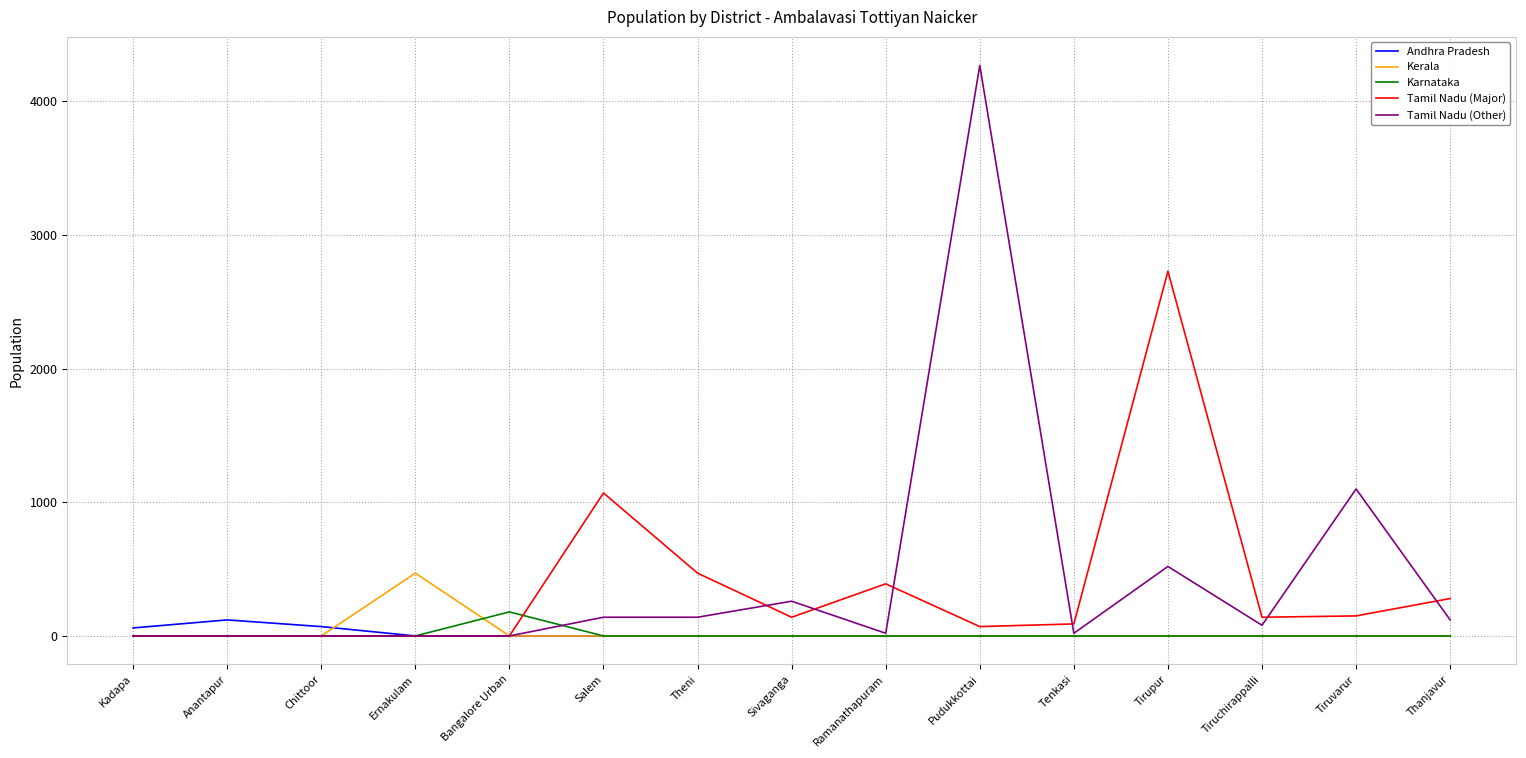

Between Ramanathapuram and Pudukkottai, which series saw the biggest shift?

Tamil Nadu (Other)